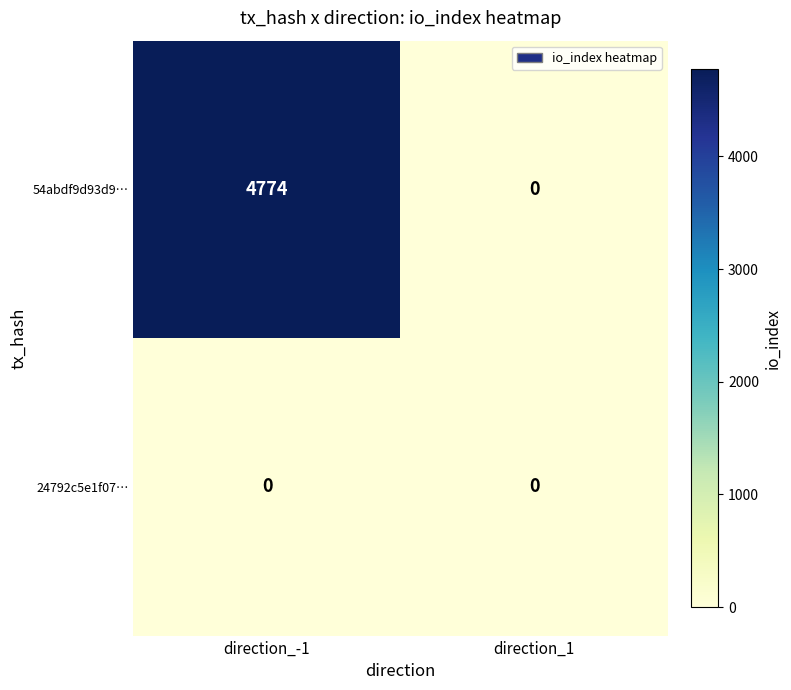

List the series in order of their overall mean, highest first.

54abdf9d93d9…, 24792c5e1f07…